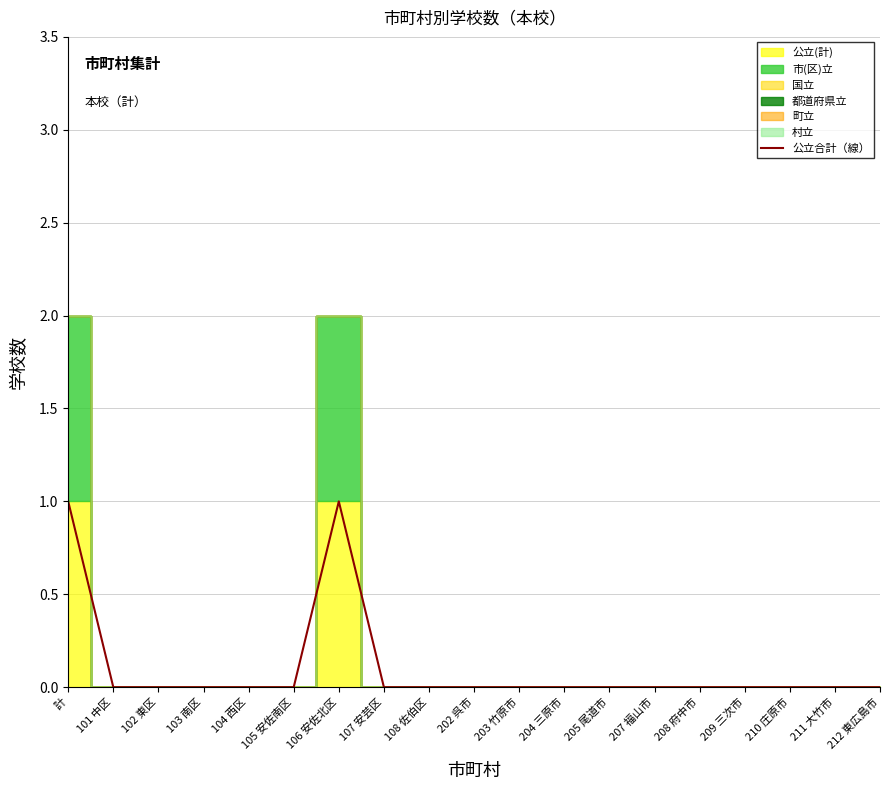

Where is the first local maximum?

106 安佐北区